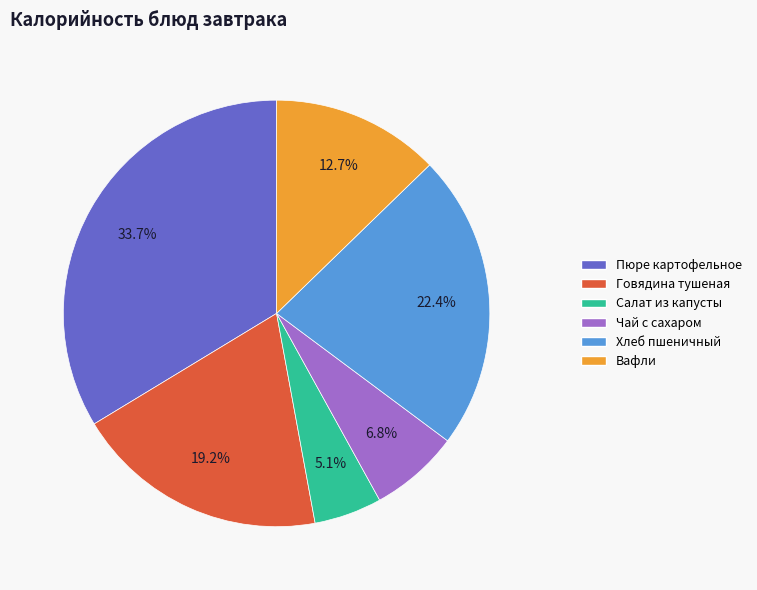

The Пюре картофельное slice represents 24% of the pie. True or false?

False